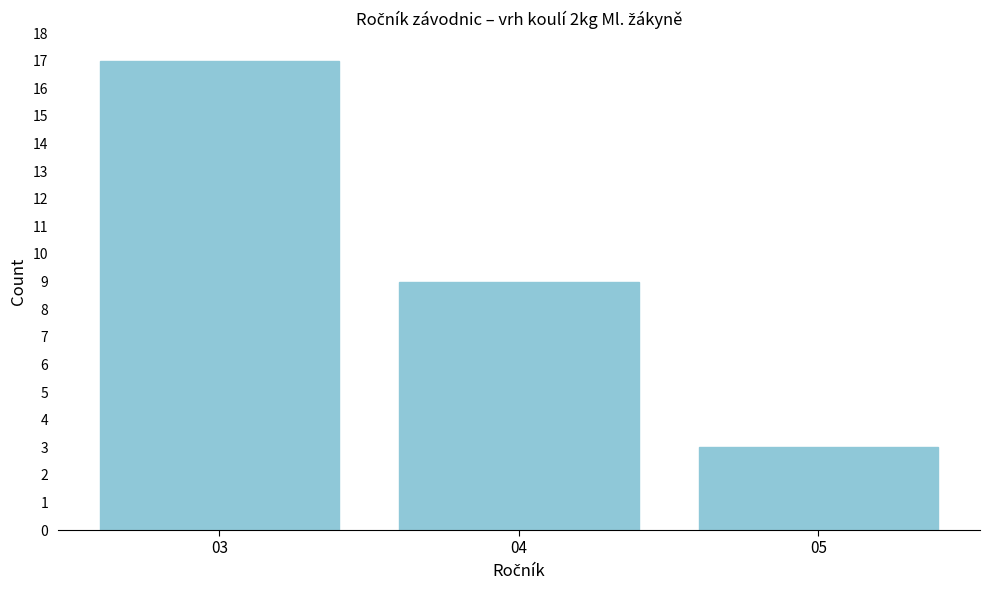

Reading left to right, what are all the values shown in this chart?

03=17	04=9	05=3